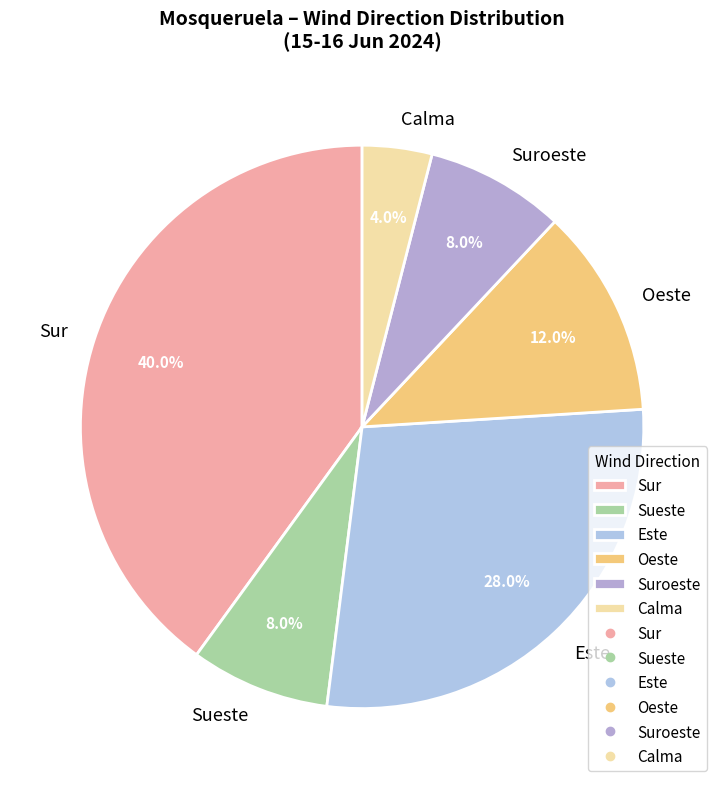

To the nearest percent, what is the average slice percentage?

17%